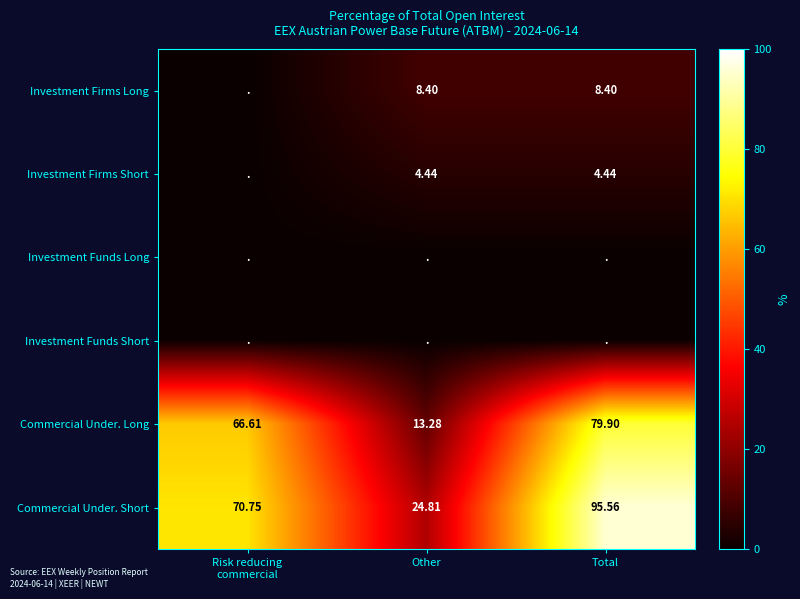

Which series has the largest range (max minus min)?

Commercial Under. Short